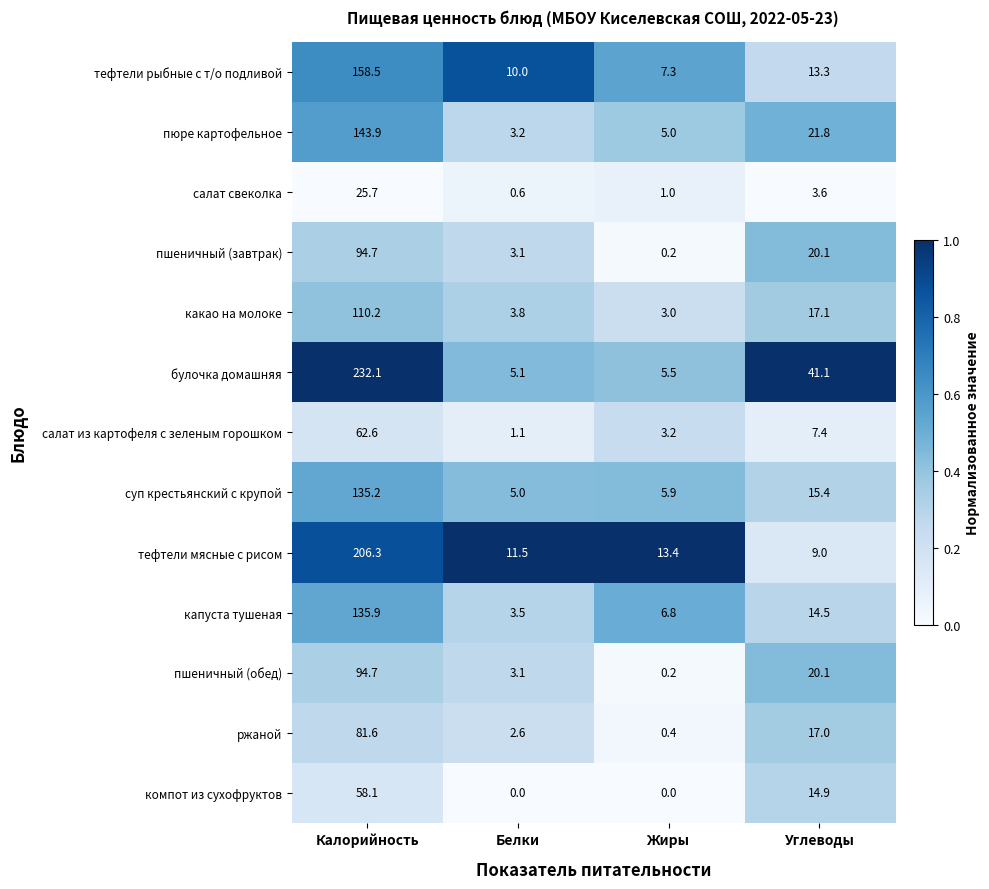

Which series has the largest total across all categories?

булочка домашняя